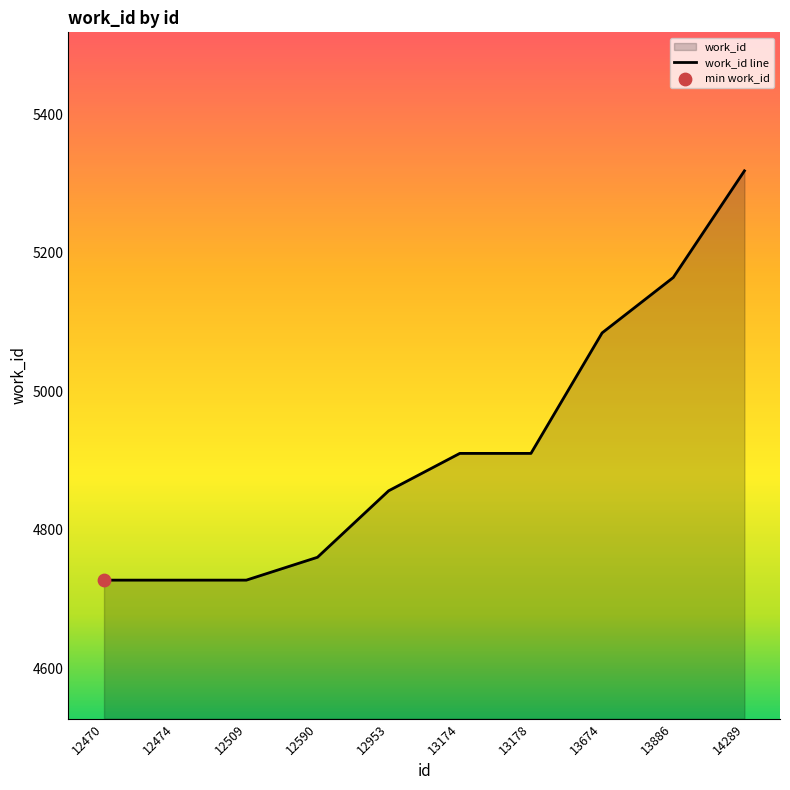

What is the ratio of the value at 13178 to the value at 12474?

1.0